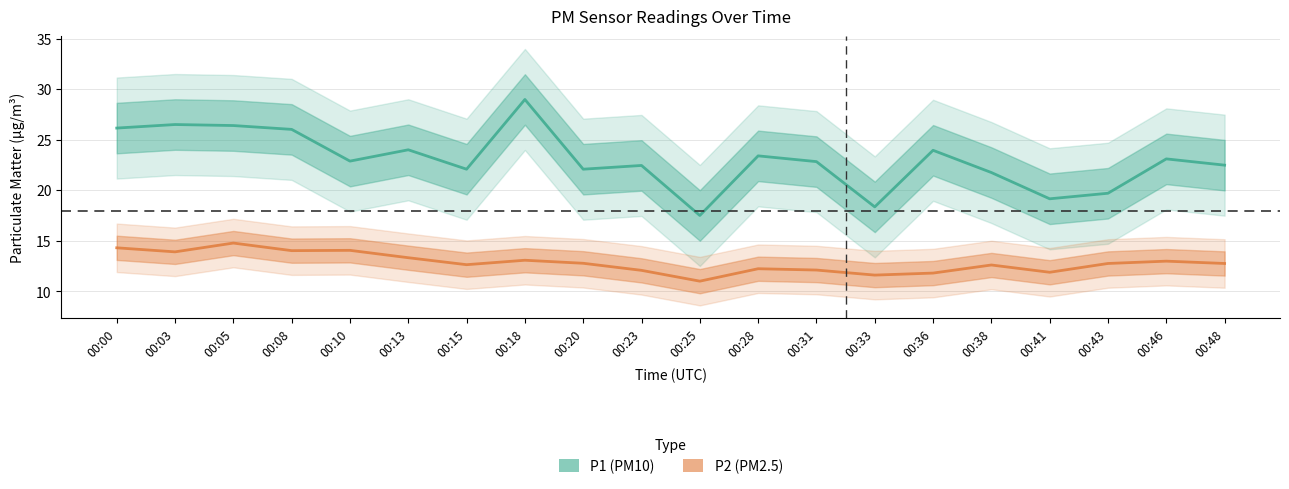

Which series has the largest range (max minus min)?

P1 (PM10)